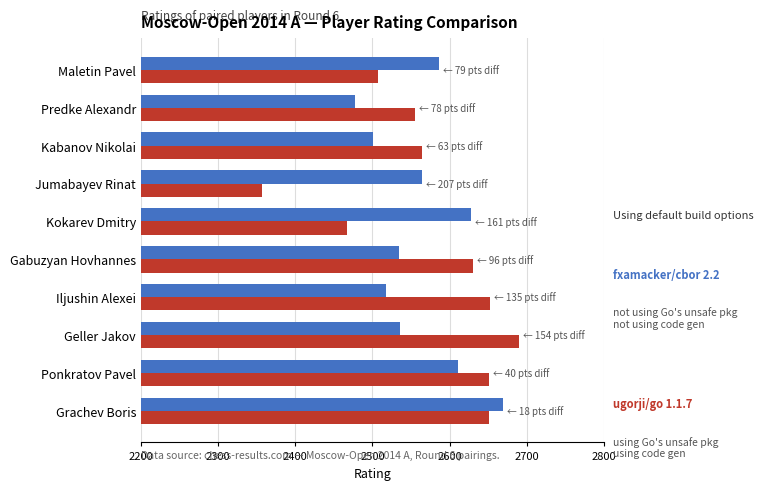

What is the spread (max minus min) of values at Gabuzyan Hovhannes?

96